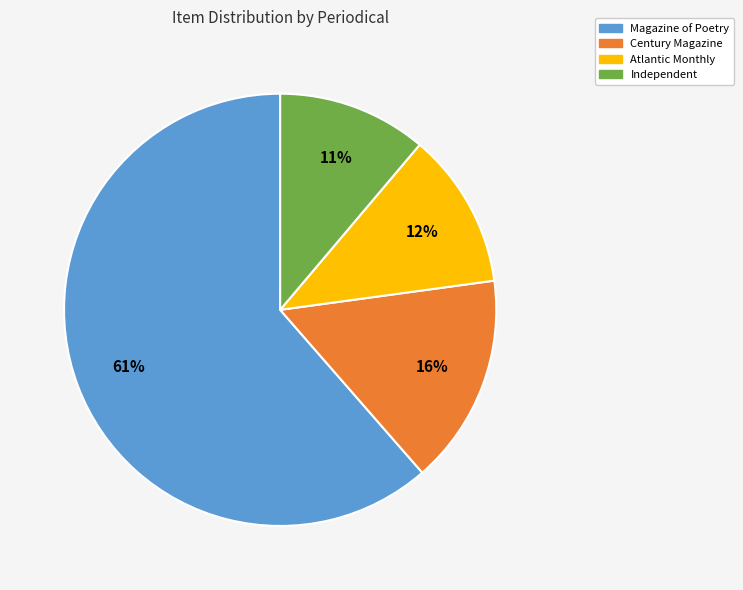

What is the ratio of the value at Atlantic Monthly to the value at Magazine of Poetry?

0.2